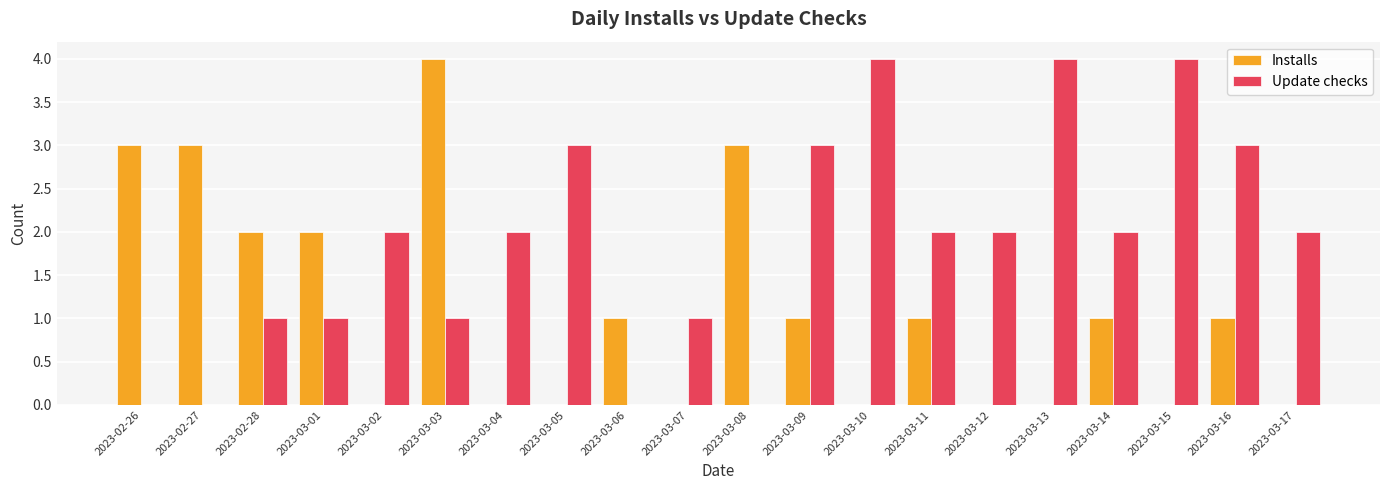

The value of Installs at 2023-03-13 is -2. True or false?

False